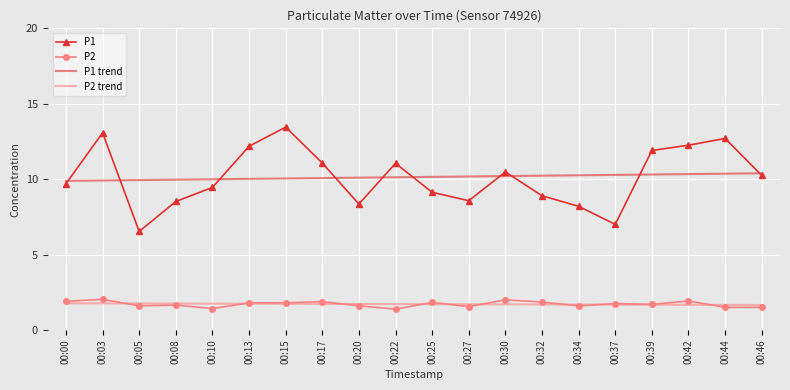

What is the smallest value displayed?

1.4